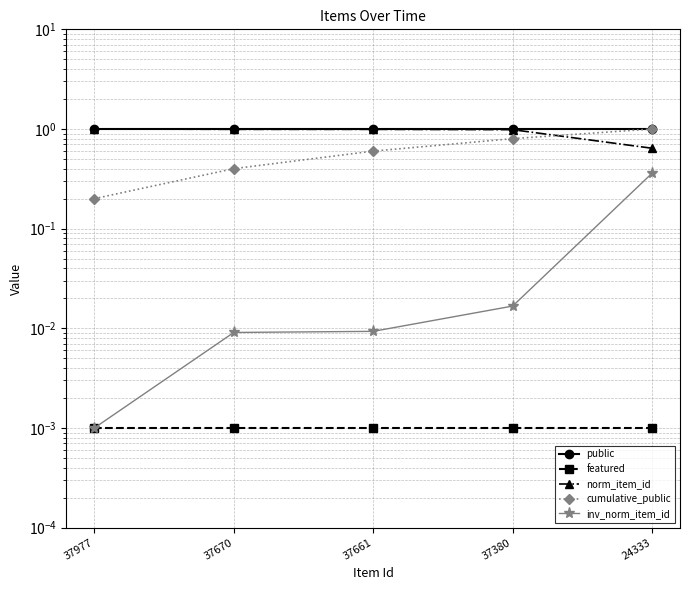

What is the value of the norm_item_id point at the 1st from the left?

1.0